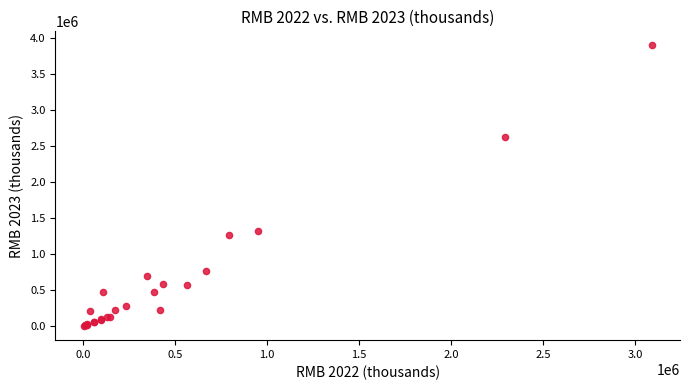

What Y value in the scatter plot is closest to 1953685?

1326175